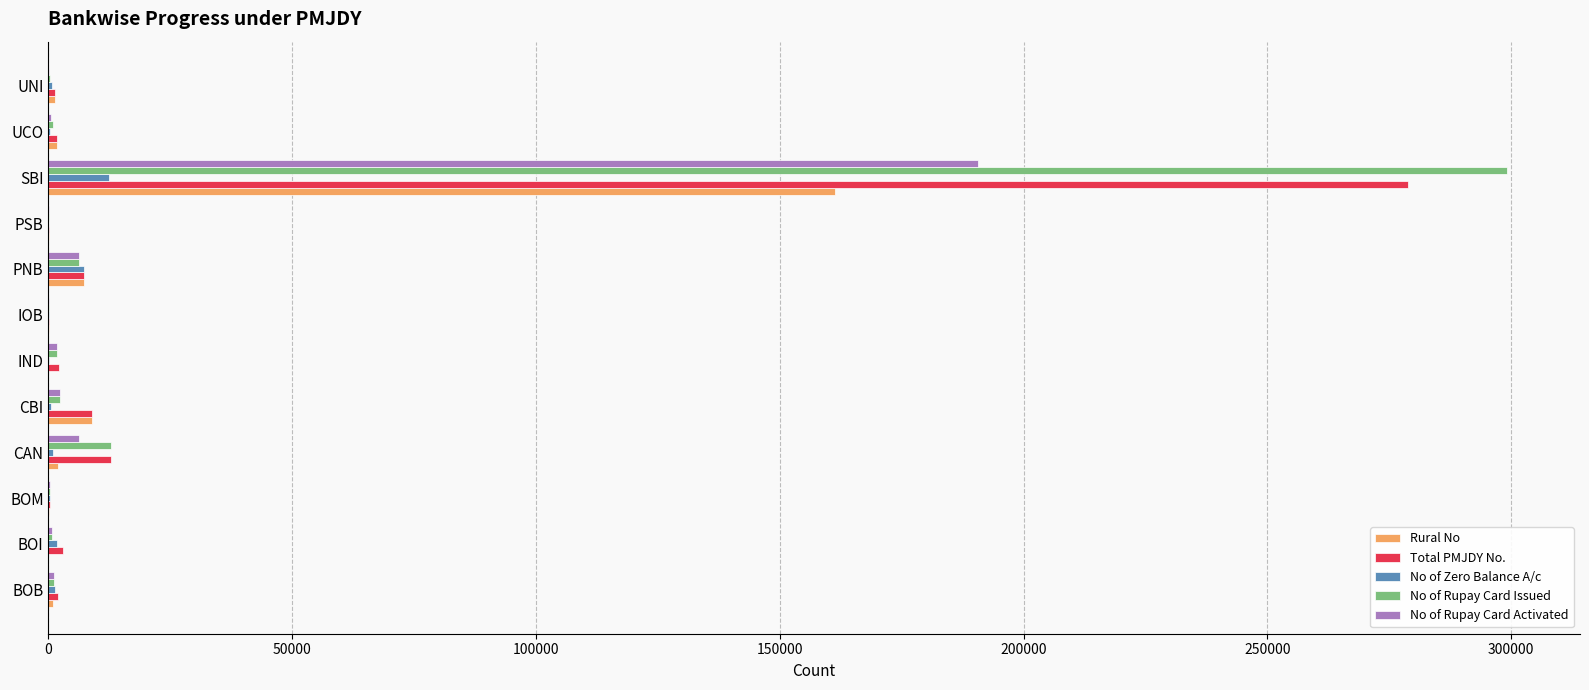

What is the sum of all No of Zero Balance A/c values?

25714